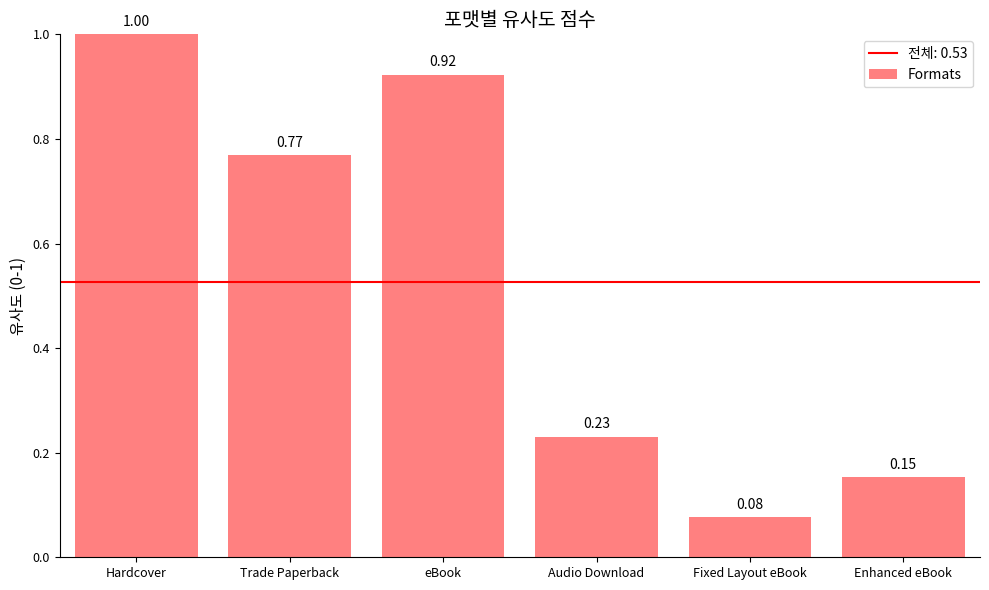

What position from the right is Trade Paperback?

5